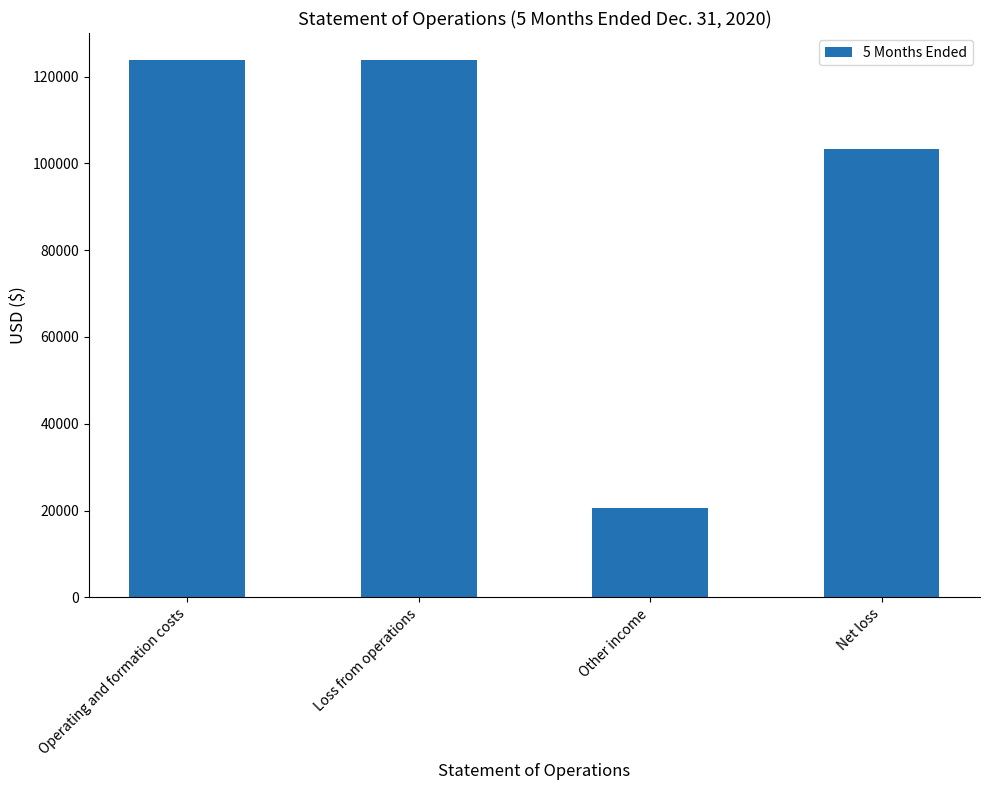

What is the sum of the values at Operating and formation costs and Loss from operations?

247672